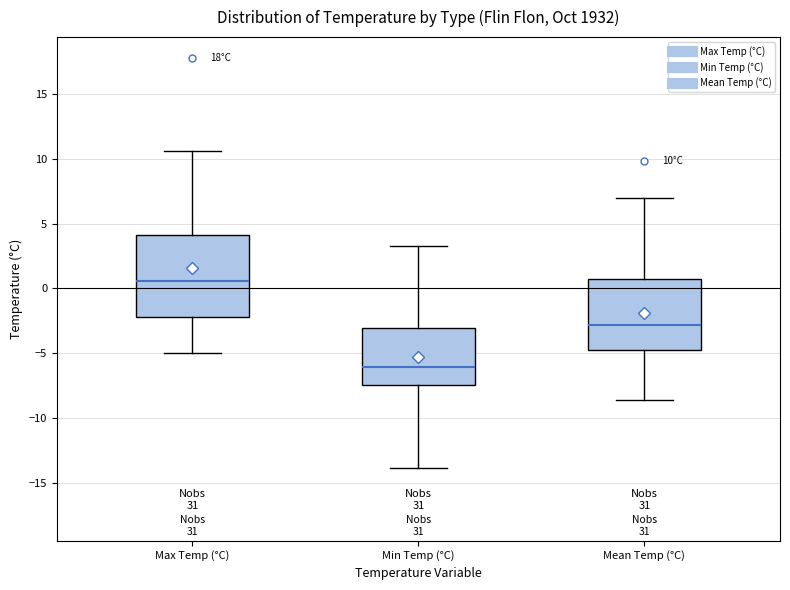

Which box is the tallest, from its lower edge to its upper edge?

Max Temp (°C)